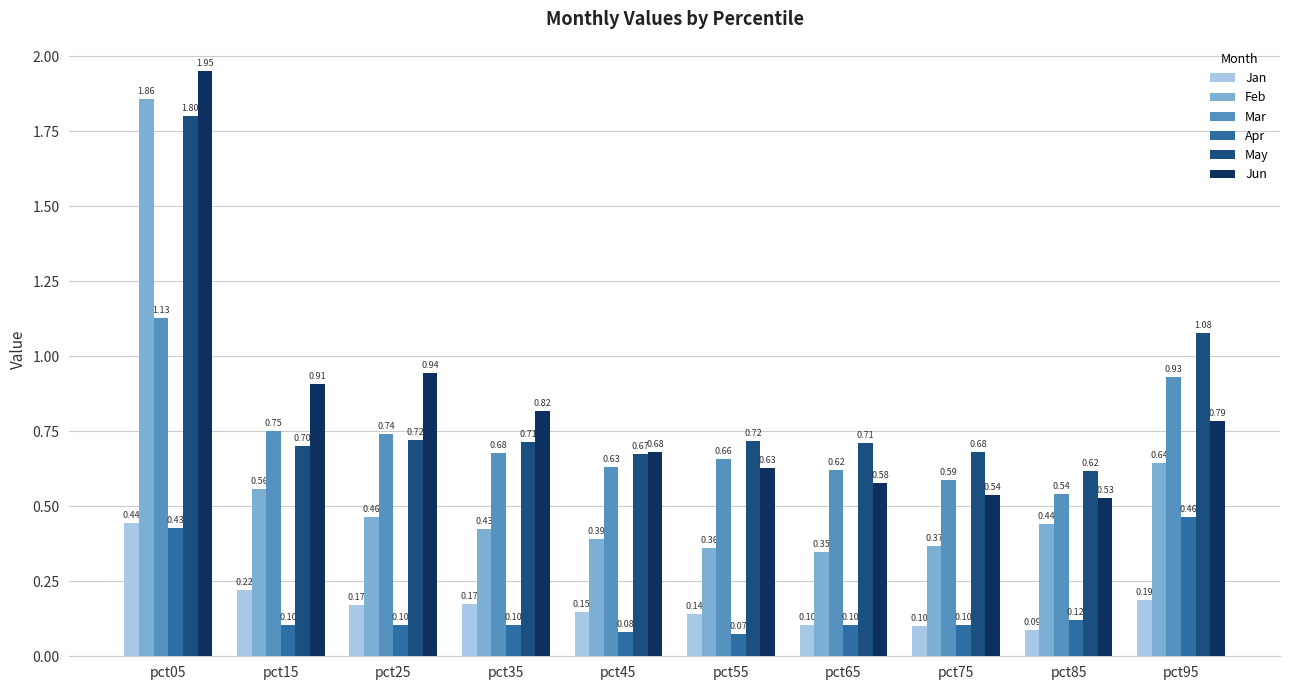

Which series has the widest spread of values?

Feb